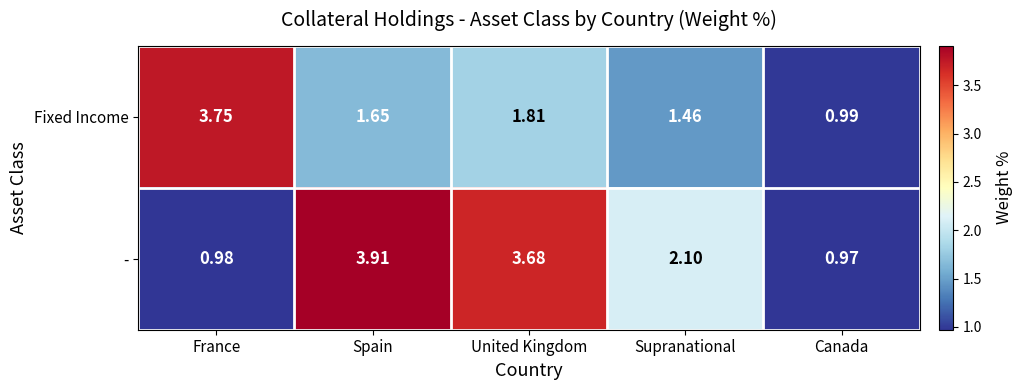

At which label is - closest to 2?

Supranational